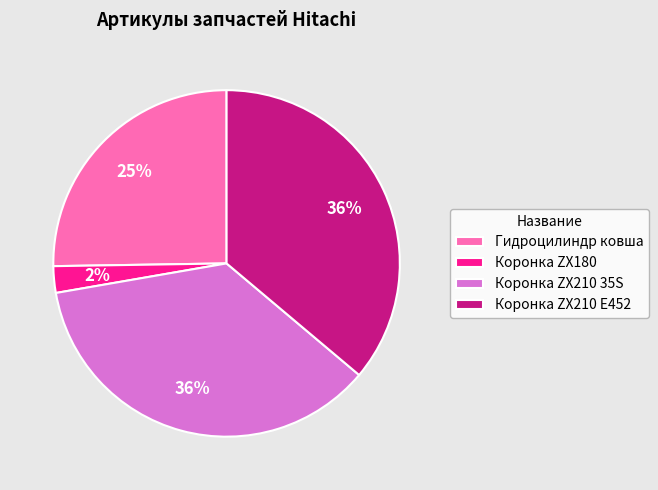

Which slice is the smallest?

Коронка ZX180